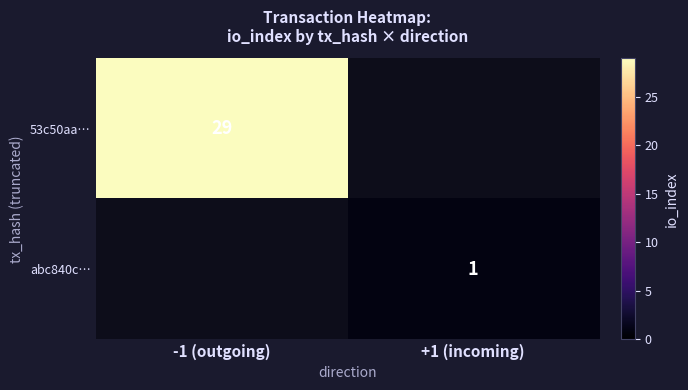

True or false: 53c50aa… has a value of 20 at -1 (outgoing).

False